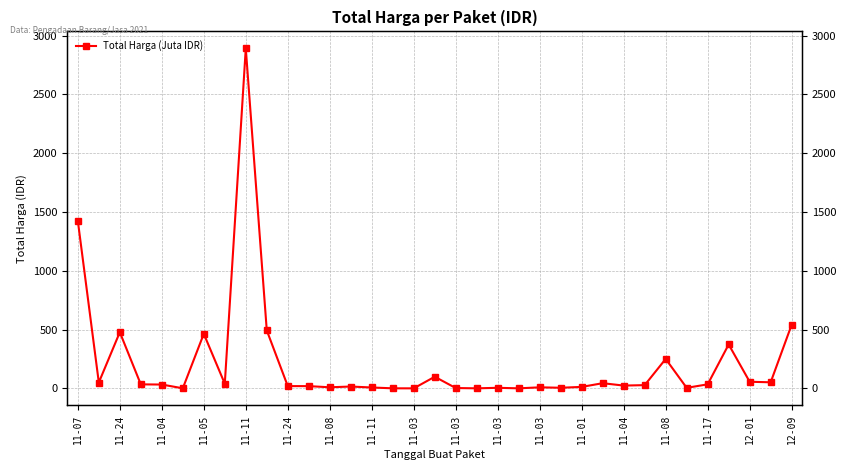

What is the difference between the second highest and second lowest values?

1425.7